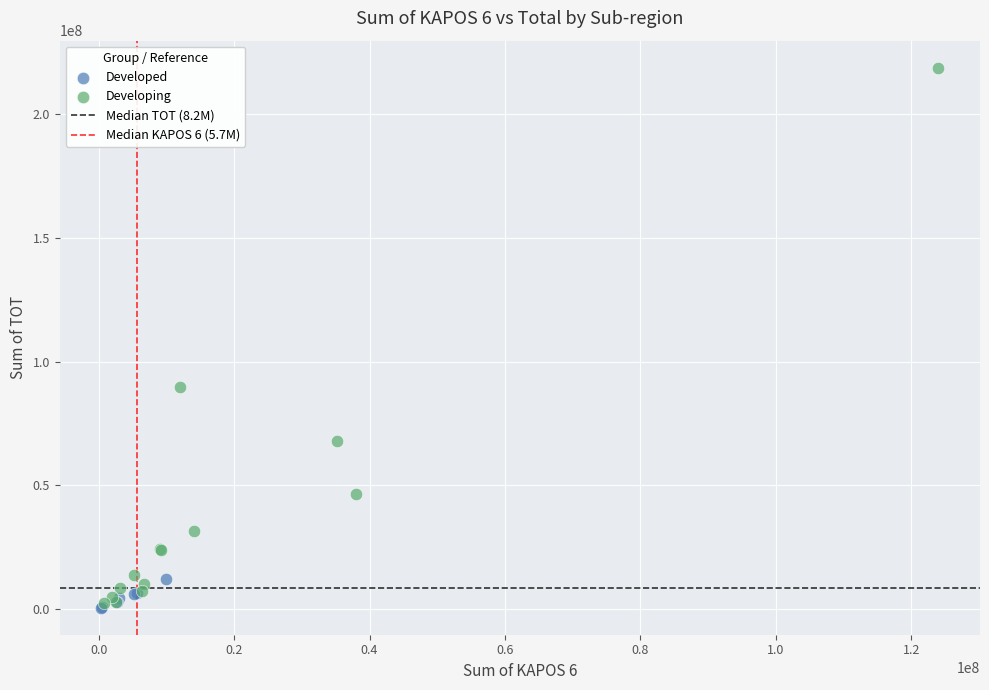

Which series reaches the maximum Y coordinate?

Developing